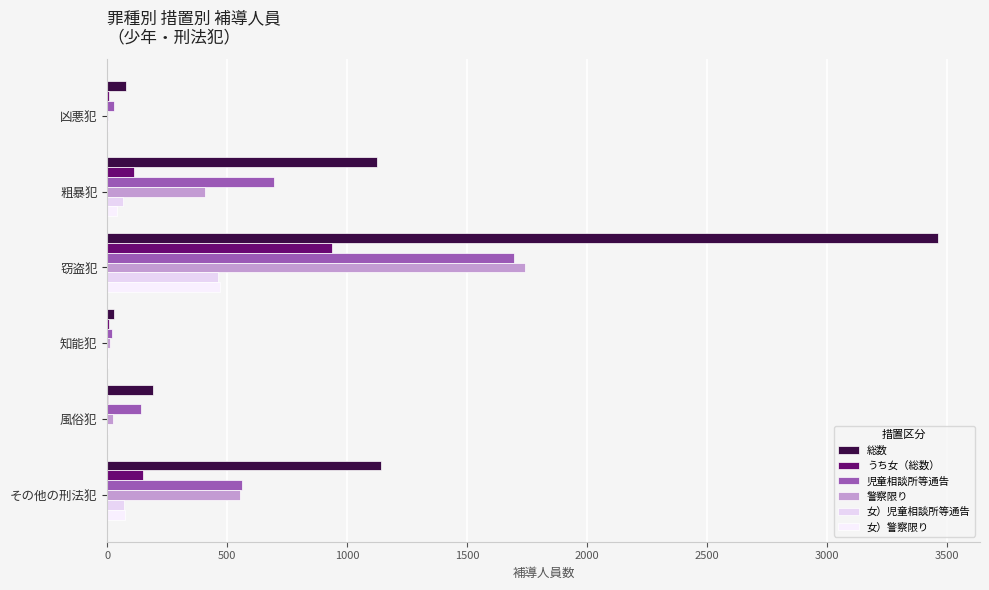

What is the maximum value for うち女（総数）?

936